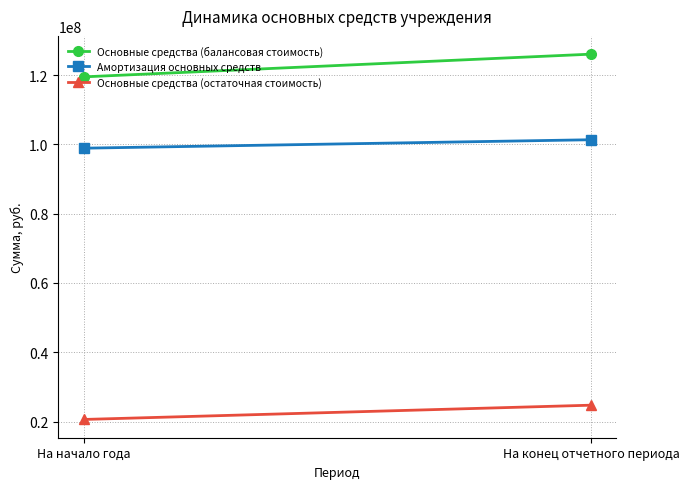

Is the value of Основные средства (остаточная стоимость) at На конец отчетного периода greater than the value of Основные средства (балансовая стоимость) at На начало года?

No